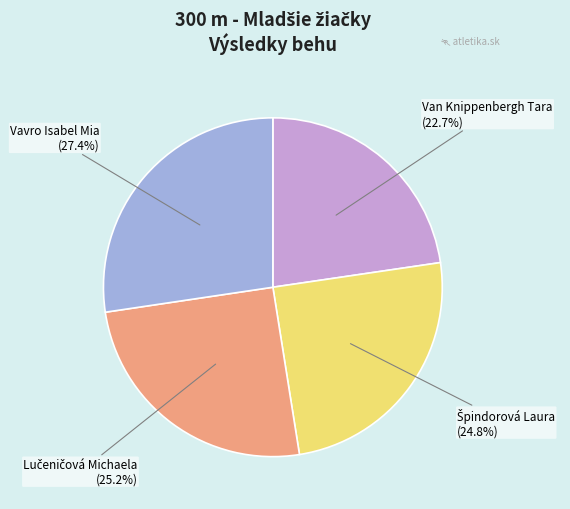

True or false: Van Knippenbergh Tara accounts for 15% of the total.

False